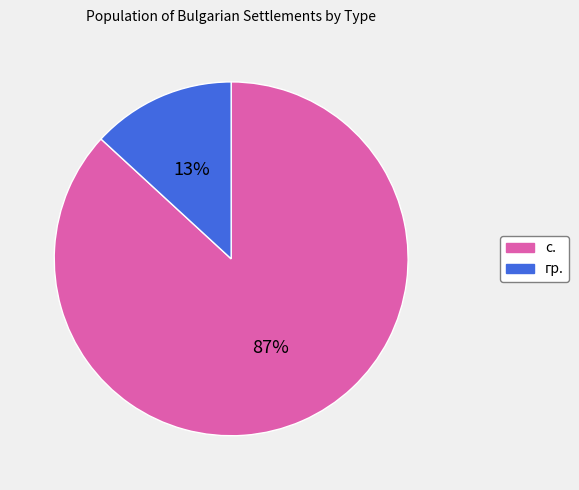

Between с. and гр., which is larger?

с.